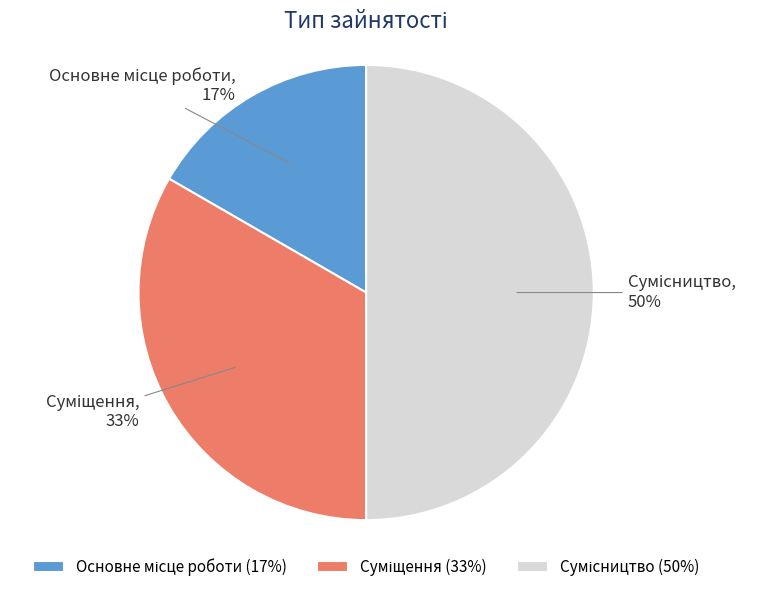

Which slice is the largest?

Сумісництво